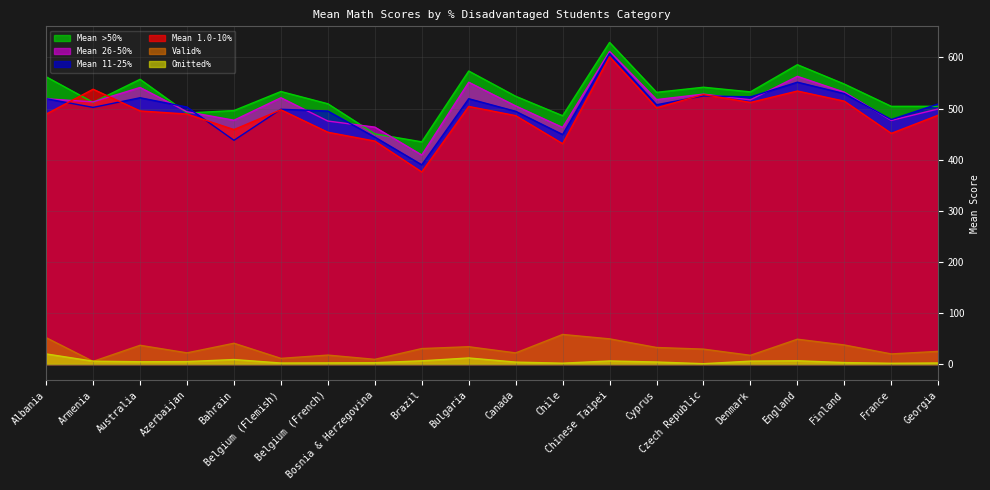

How many lines are shown in the chart?

6